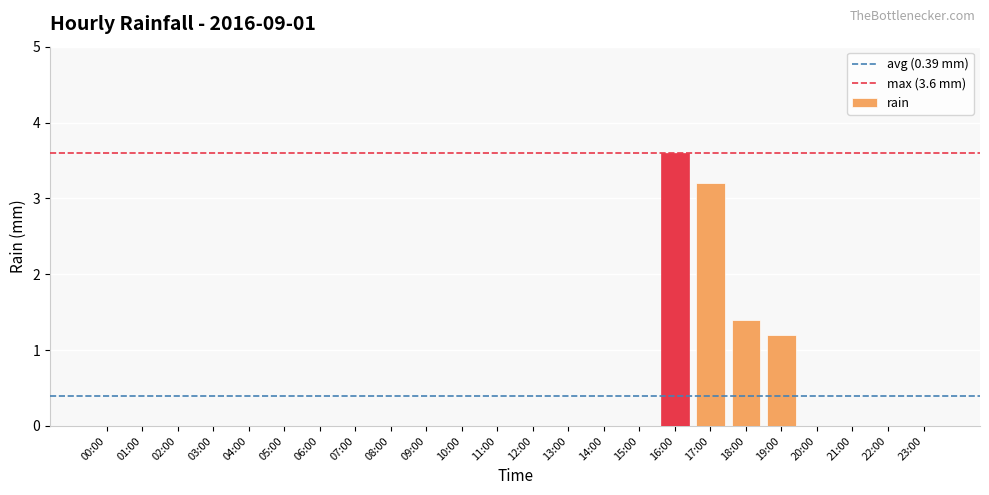

Reading left to right, transcribe all the data shown in this chart.

00:00=0.0	01:00=0.0	02:00=0.0	03:00=0.0	04:00=0.0	05:00=0.0	06:00=0.0	07:00=0.0	08:00=0.0	09:00=0.0	10:00=0.0	11:00=0.0	12:00=0.0	13:00=0.0	14:00=0.0	15:00=0.0	16:00=3.6	17:00=3.2	18:00=1.4	19:00=1.2	20:00=0.0	21:00=0.0	22:00=0.0	23:00=0.0